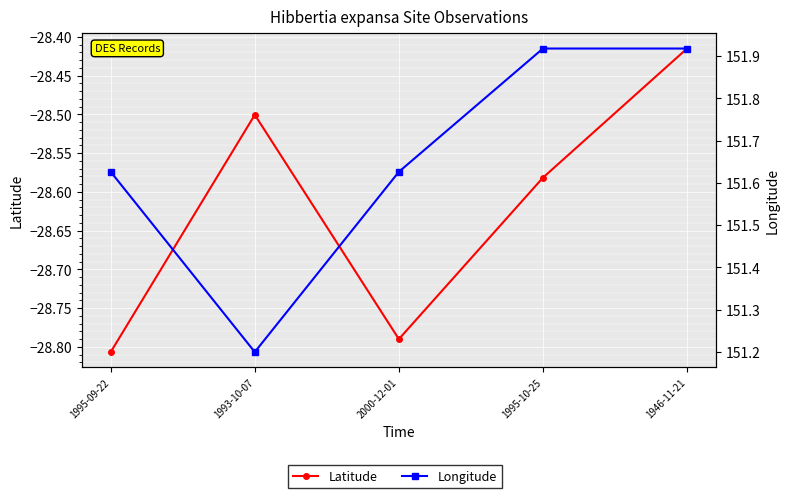

How many distinct data groups are displayed?

2